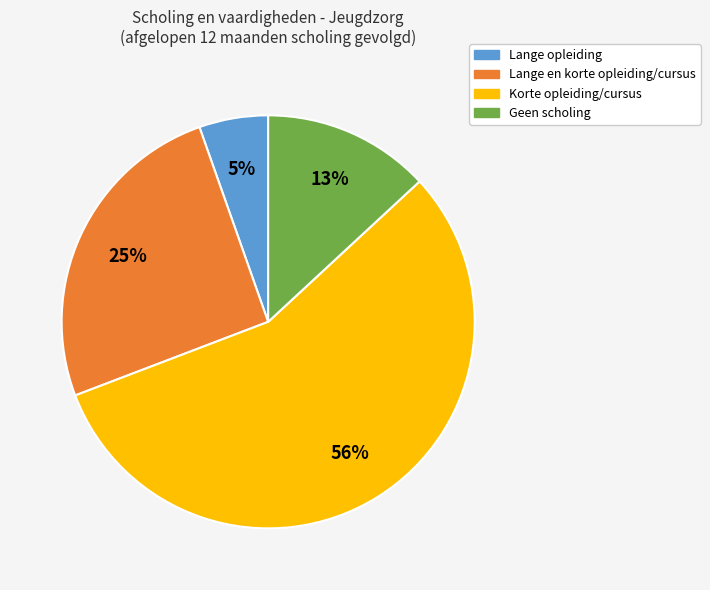

How many segments does this pie chart have?

4